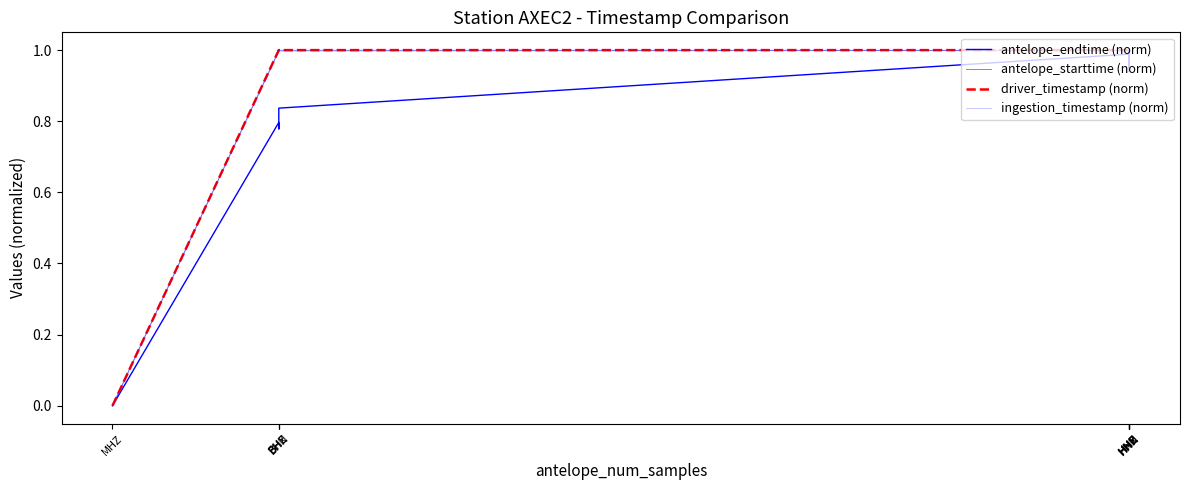

True or false: antelope_endtime (norm) has a value of 0.4 at HNZ.

False